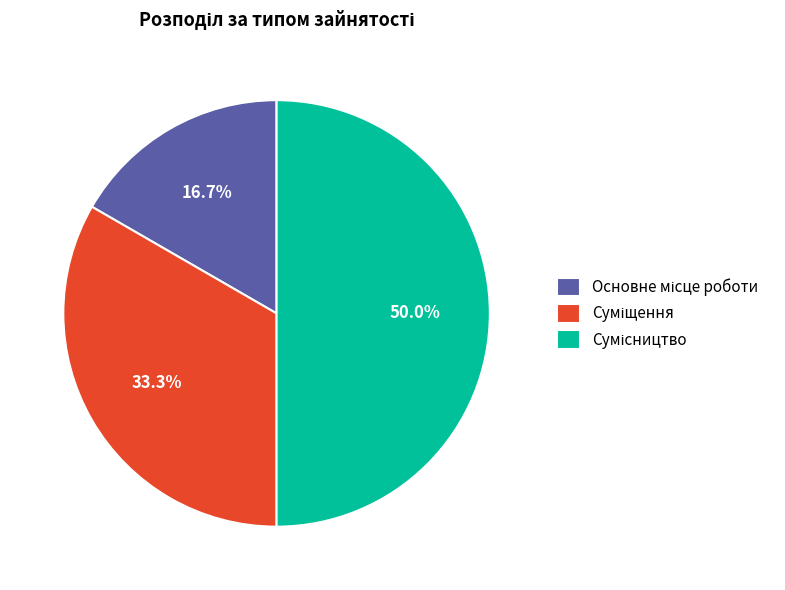

Does Сумісництво represent more than half of the total?

No